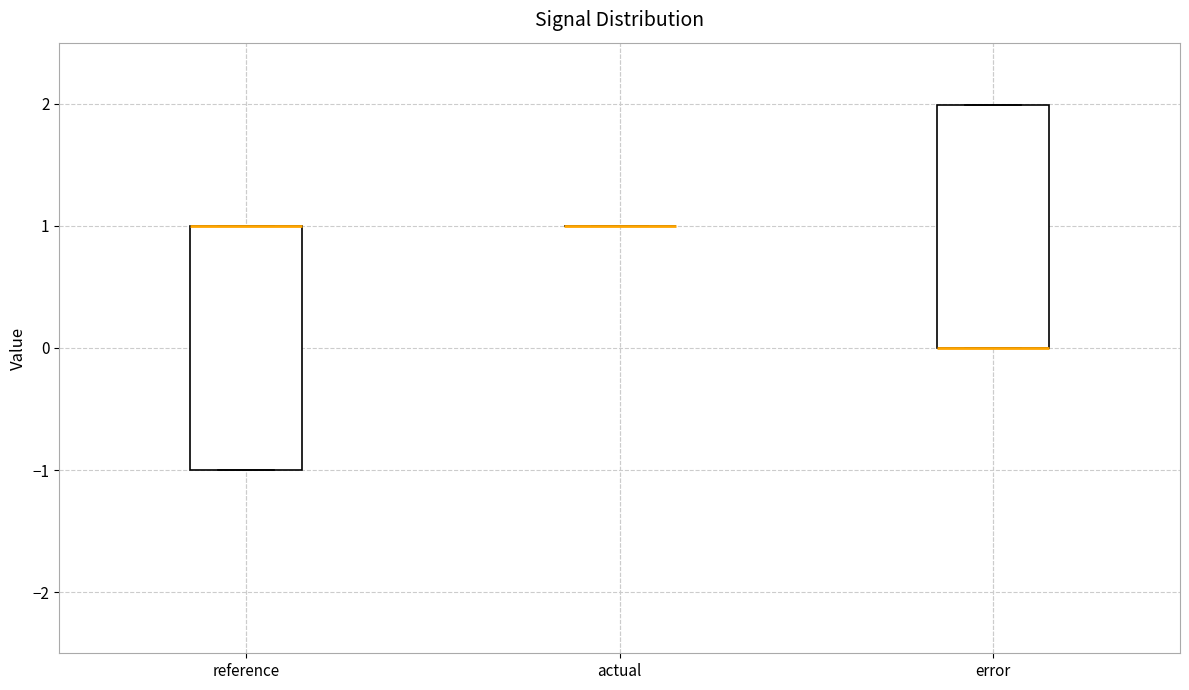

Where is the upper edge of the box for reference on the y-axis? The values are not printed on the chart, so give them approximately, as read against the axis.

1